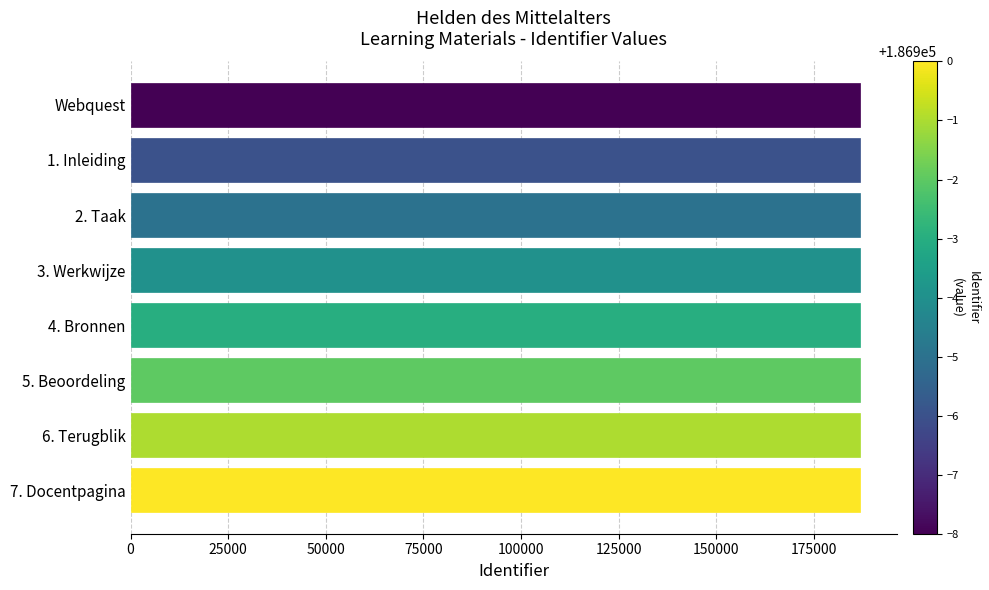

Approximately how many times larger is the value at 2. Taak compared to Webquest?

1.0